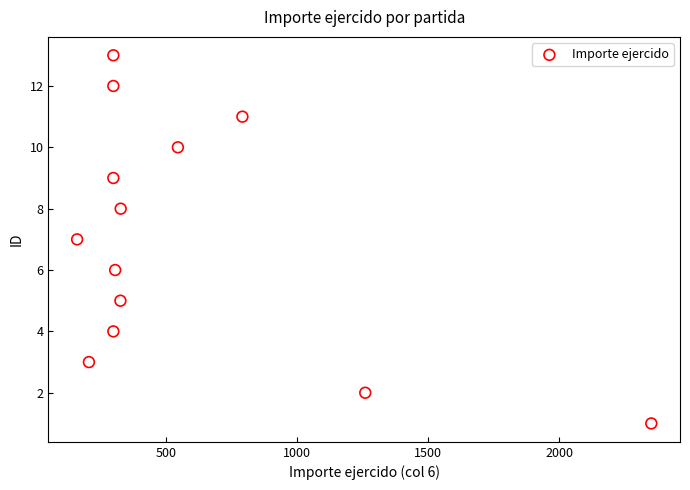

What is the range of Y values (max minus min)?

12